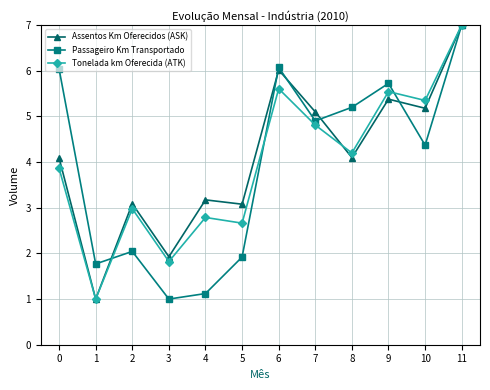

Which category has the lowest value in the Assentos Km Oferecidos (ASK) series?

1